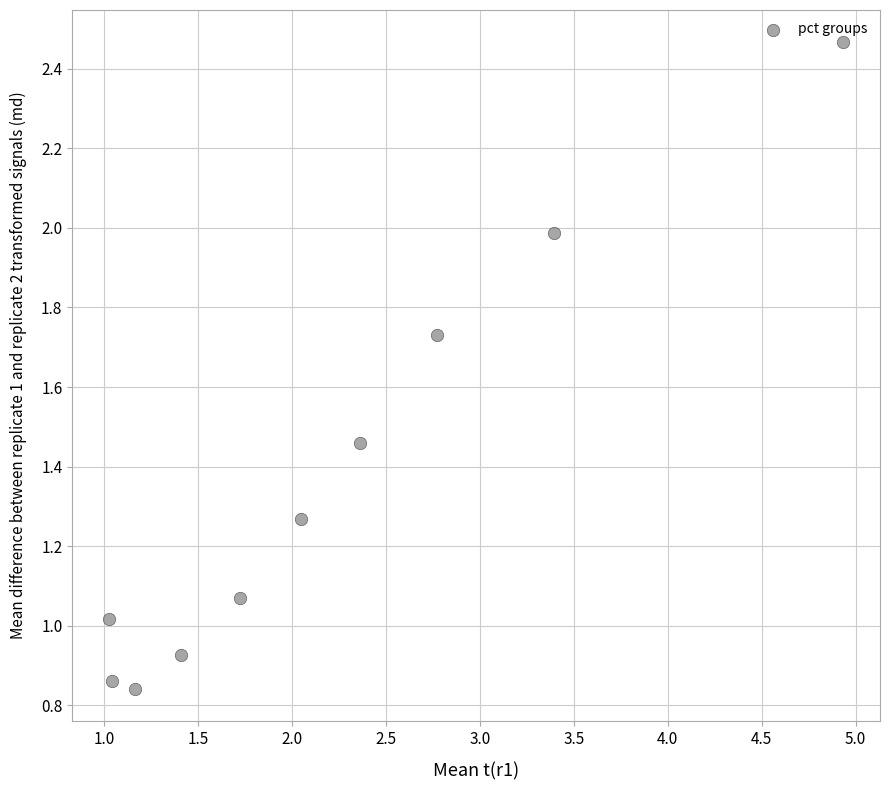

What is the average Y value?

1.4